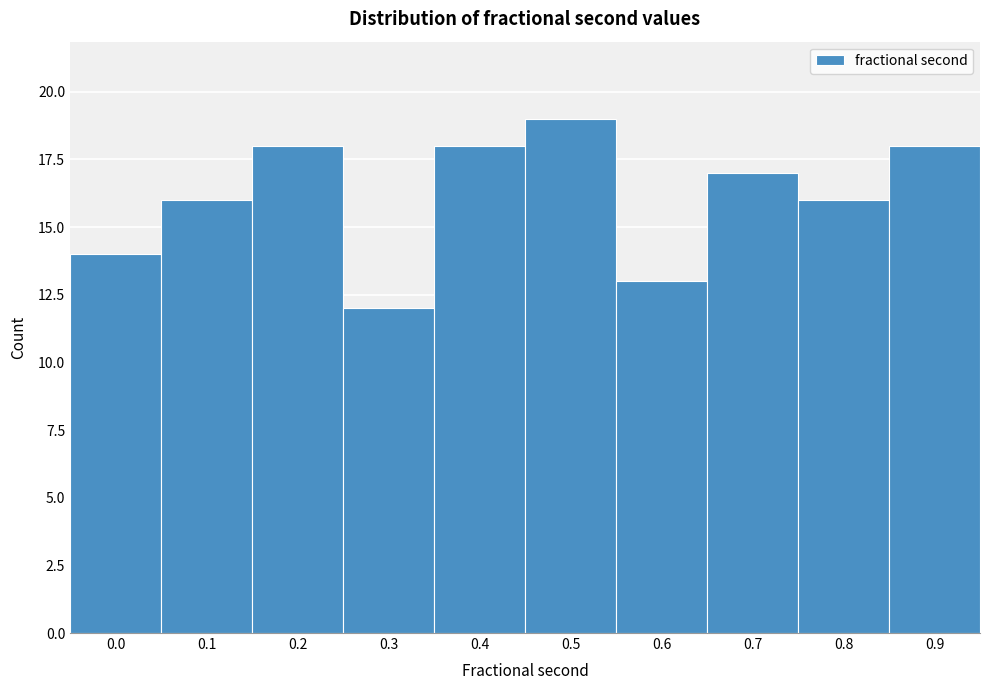

Reading left to right, list all the values displayed in this chart.

0.0=14	0.1=16	0.2=18	0.3=12	0.4=18	0.5=19	0.6=13	0.7=17	0.8=16	0.9=18